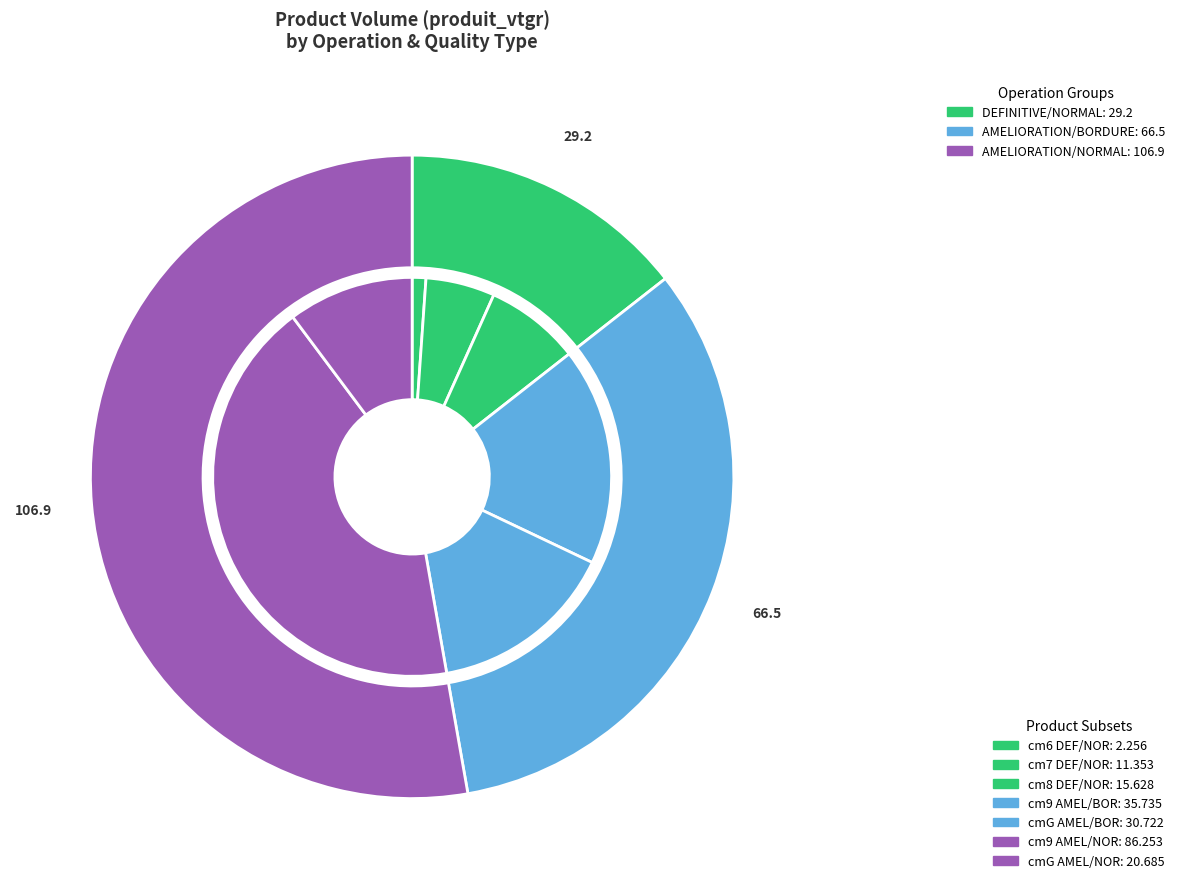

To the nearest percent, what is the combined percentage of DEFINITIVE BORDURE and 5?

48%